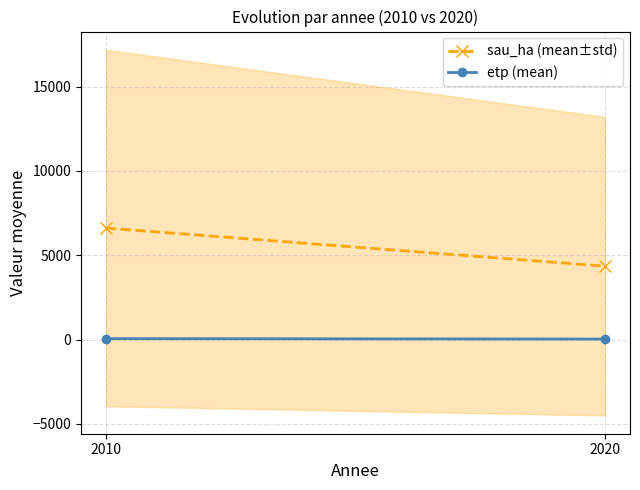

Which series changed the most between 2010 and 2020?

sau_ha (mean±std)